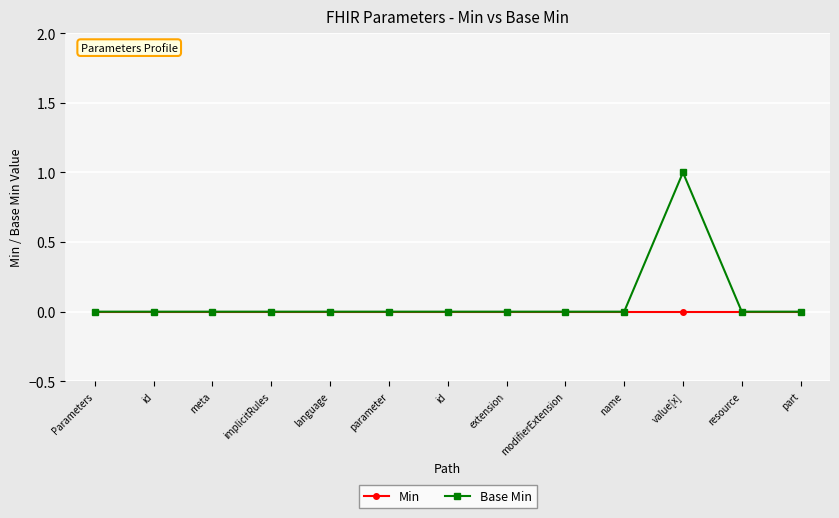

At value[x], list the series in order from smallest to largest.

Min, Base Min